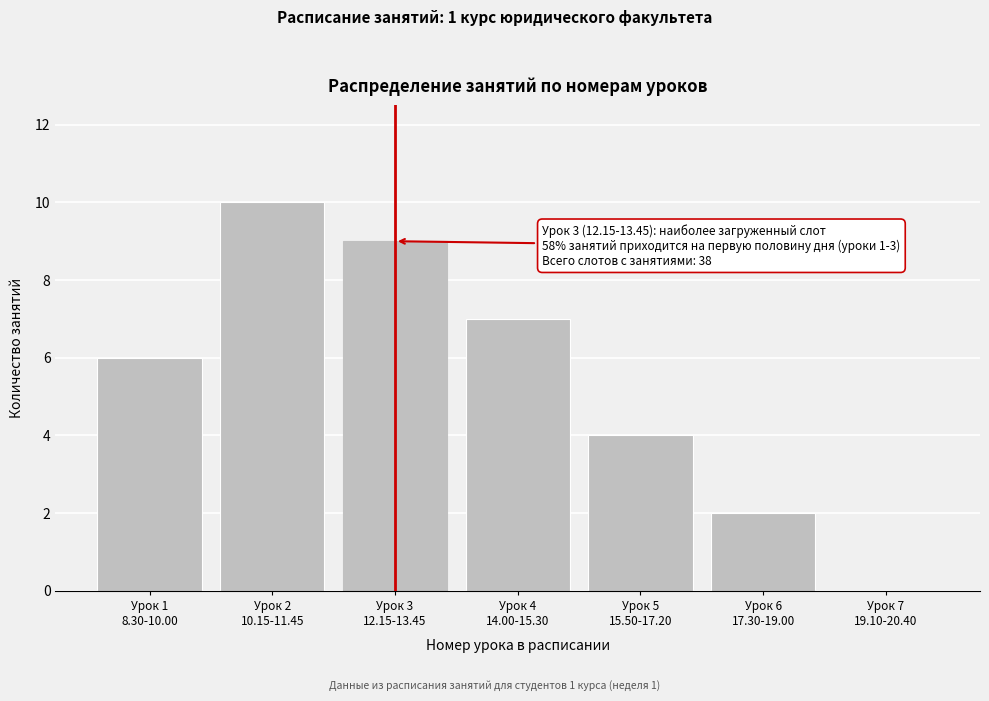

How many positive values are there?

6